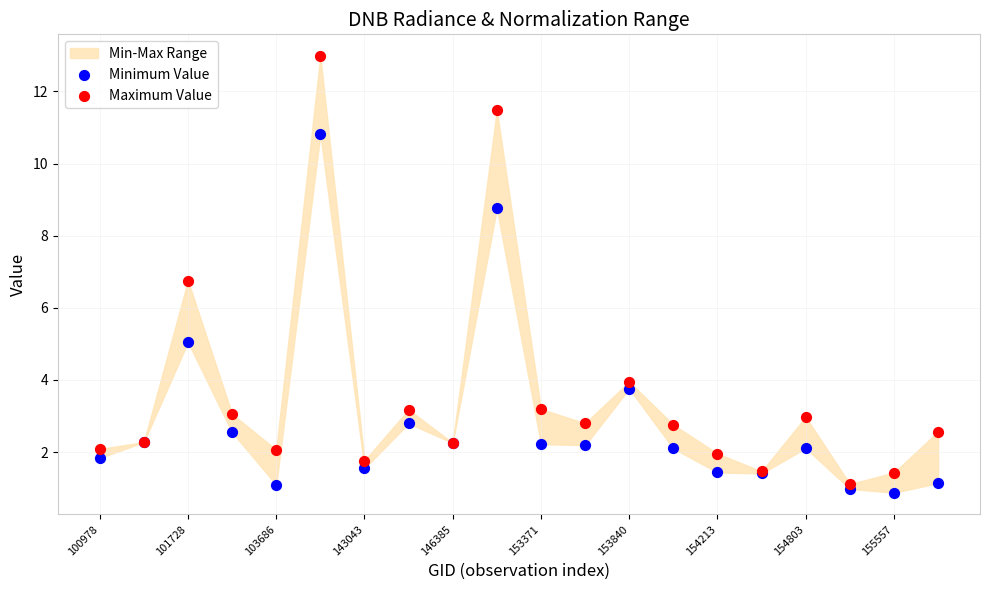

Which series contains the highest Y value?

Maximum Value